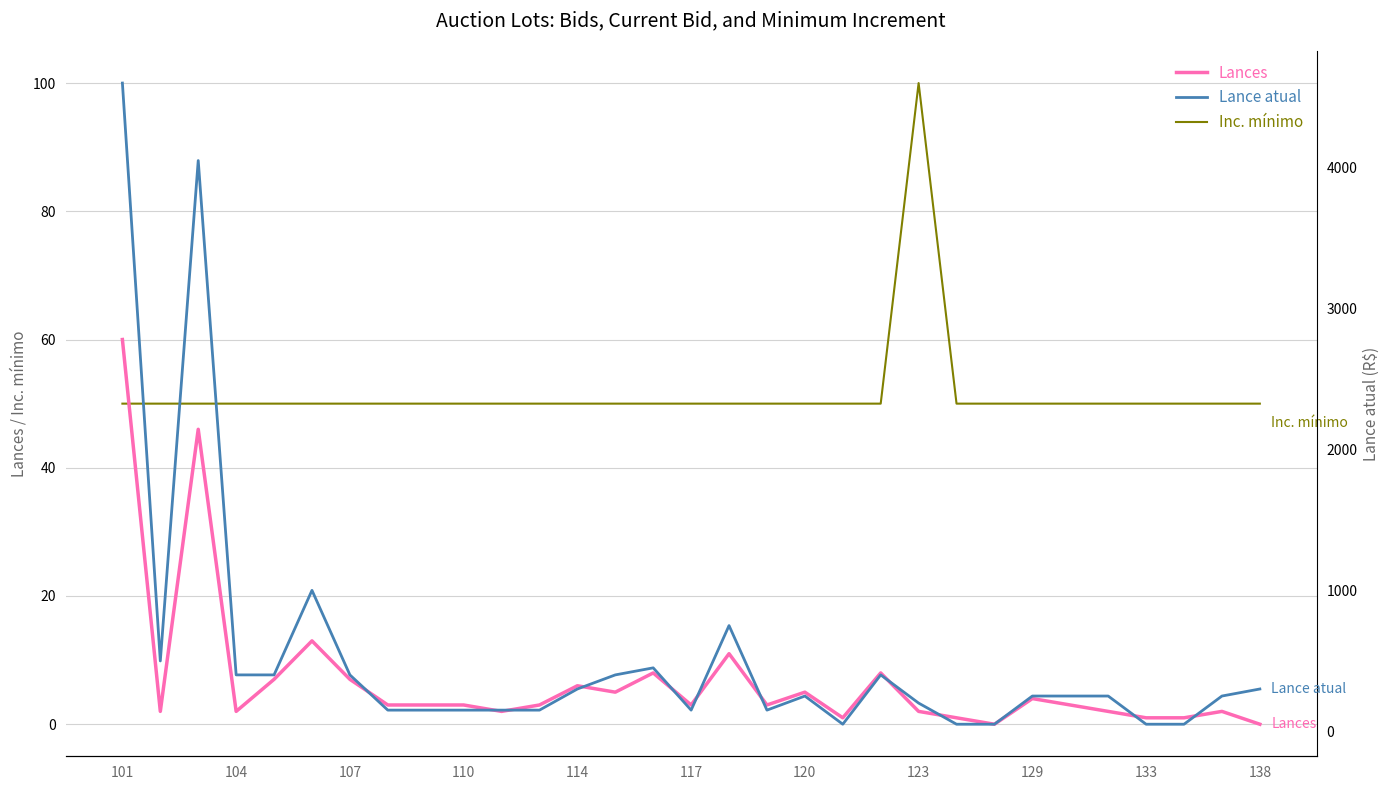

How many intersections are there between Lances and Inc. mínimo?

1